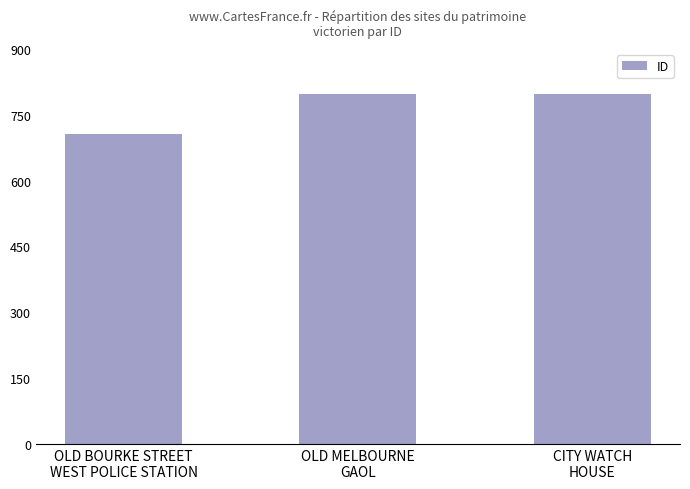

Approximately how many times larger is the value at OLD MELBOURNE
GAOL compared to CITY WATCH
HOUSE?

1.0